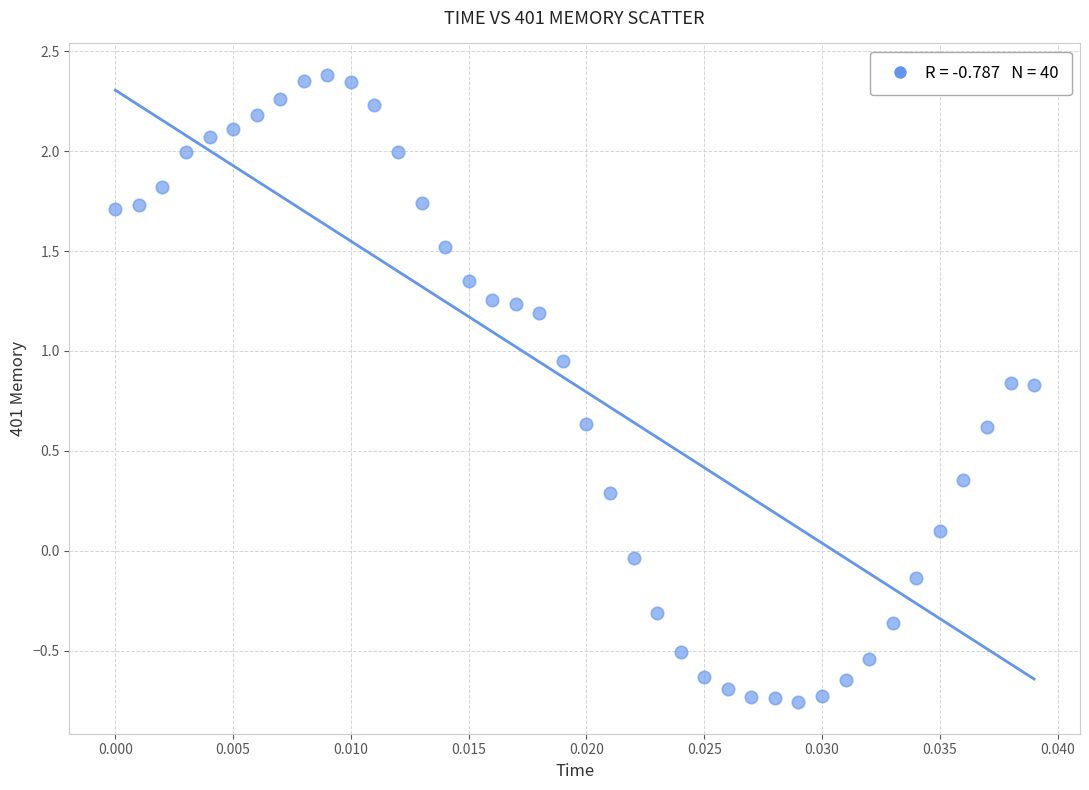

What is the range of Y values (max minus min)?

3.1